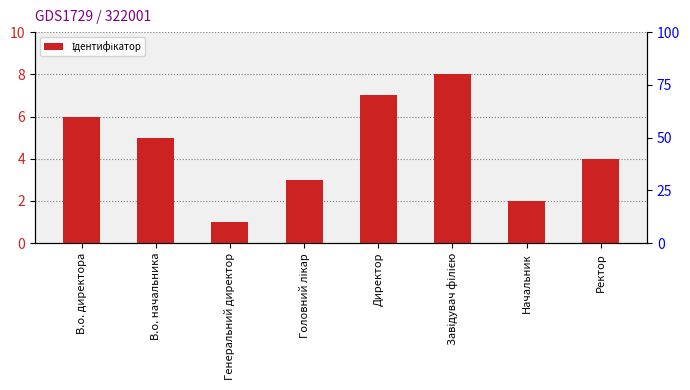

Reading right to left, extract all data points from this chart.

Ректор=4	Начальник=2	Завідувач філією=8	Директор=7	Головний лікар=3	Генеральний директор=1	В.о. начальника=5	В.о. директора=6